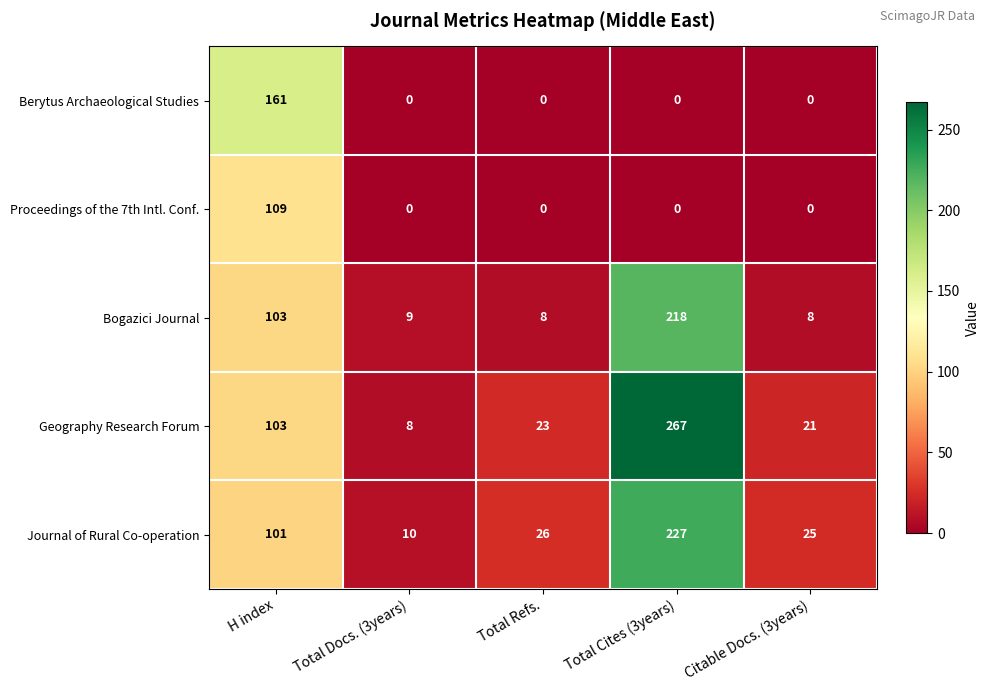

What is the total value across all series at Total Cites (3years)?

712